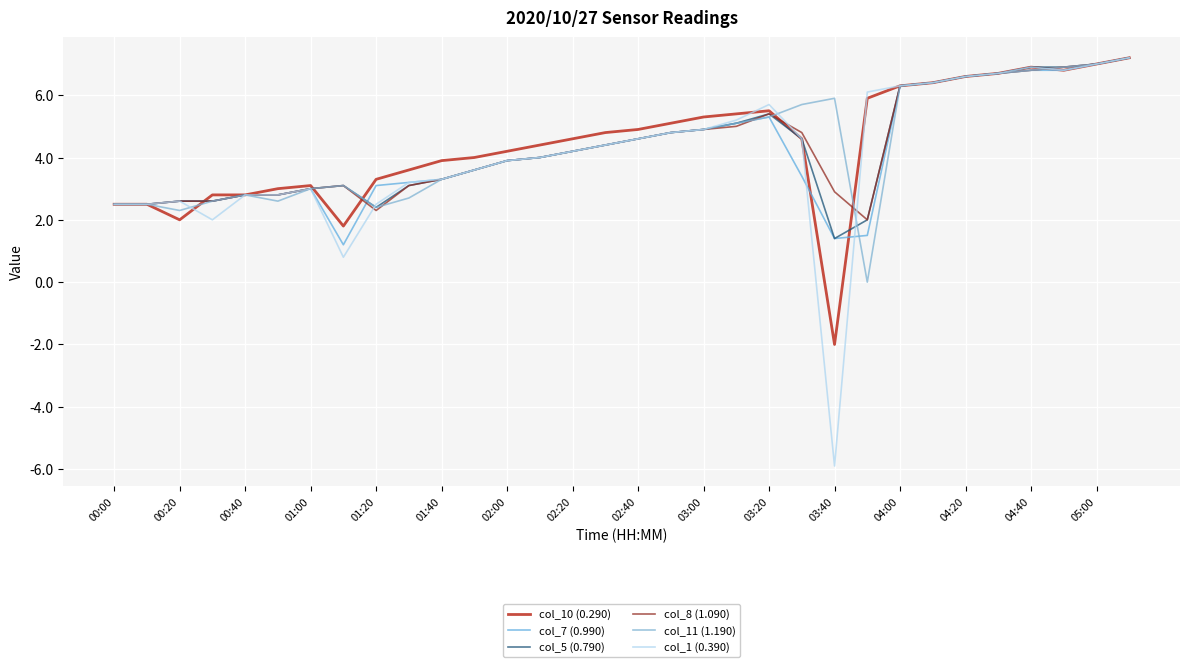

What are all the series names shown in the legend?

col_10 (0.290), col_7 (0.990), col_5 (0.790), col_8 (1.090), col_11 (1.190), col_1 (0.390)